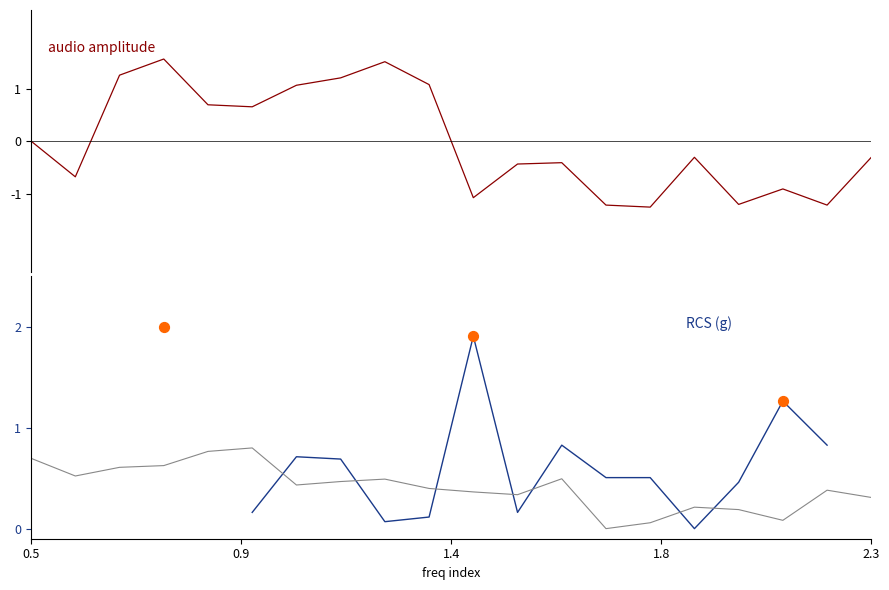

Is the value of RCS (g) at 15 greater than the value of threshold at 0.9?

No